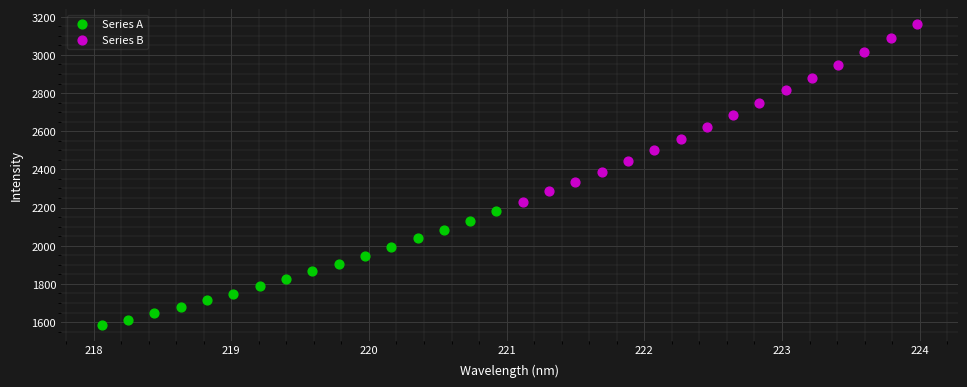

Which series contains the highest Y value?

Series B